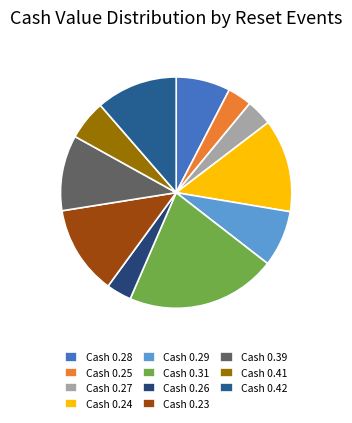

Count the number of slices in the pie.

11